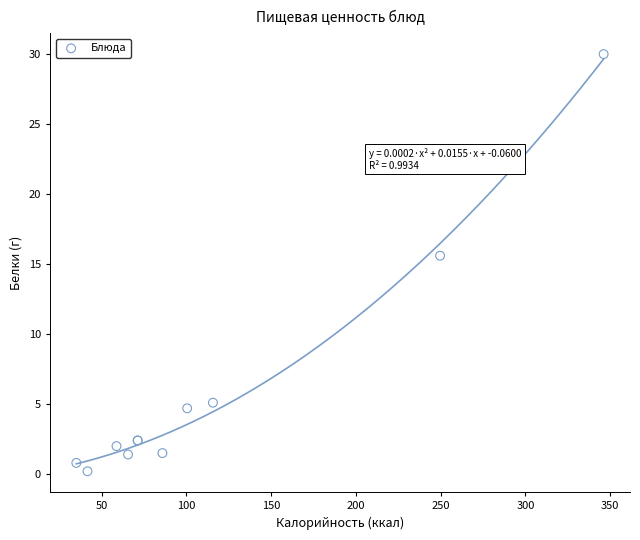

What Y value in the scatter plot is closest to 15?

15.6